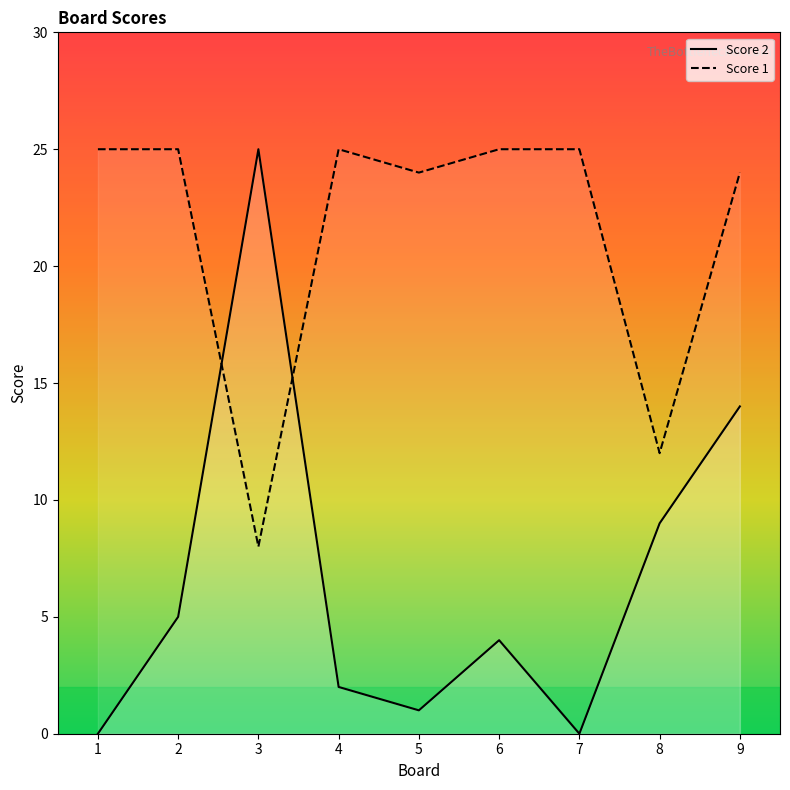

Is the value of Score 1 at 7 greater than the value of Score 2 at 1?

Yes